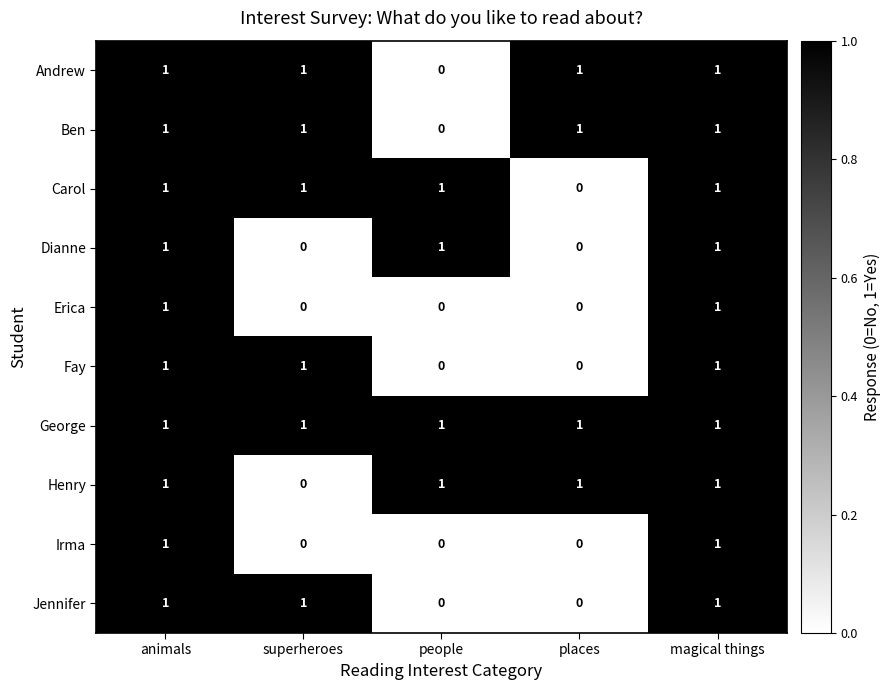

What is the sum of all Dianne values?

3